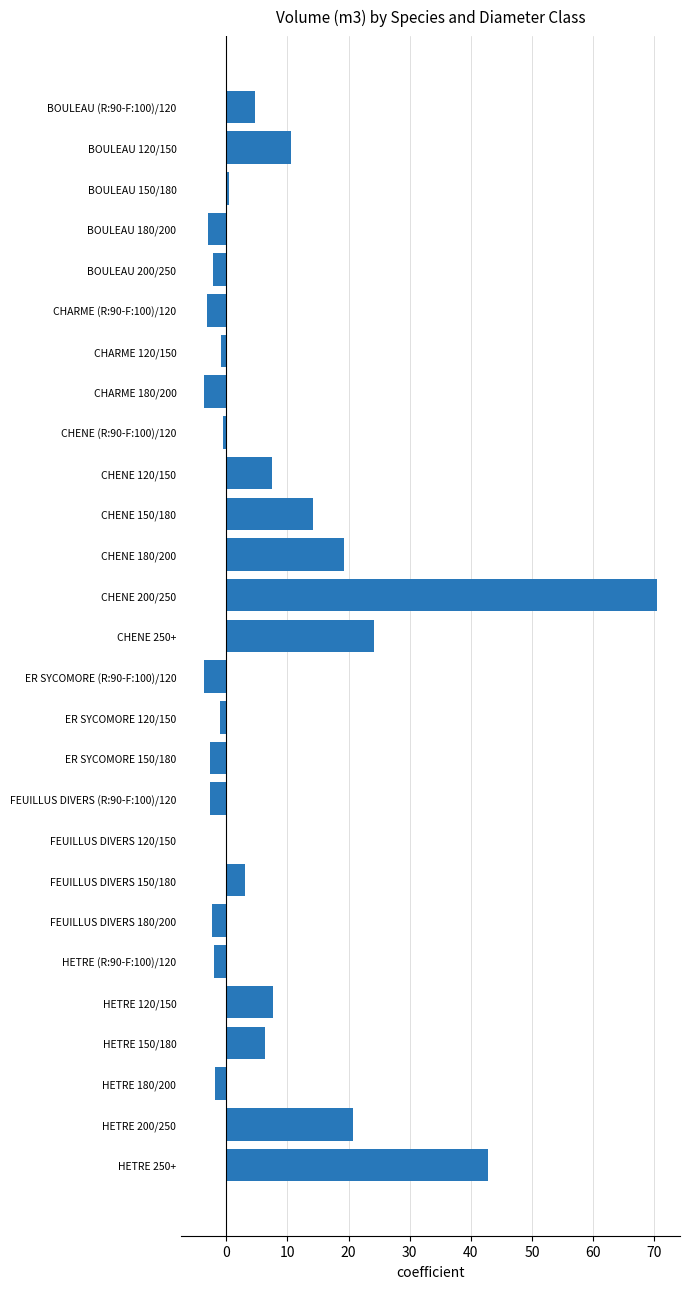

True or false: the data shows 2.6 at HETRE 120/150.

False